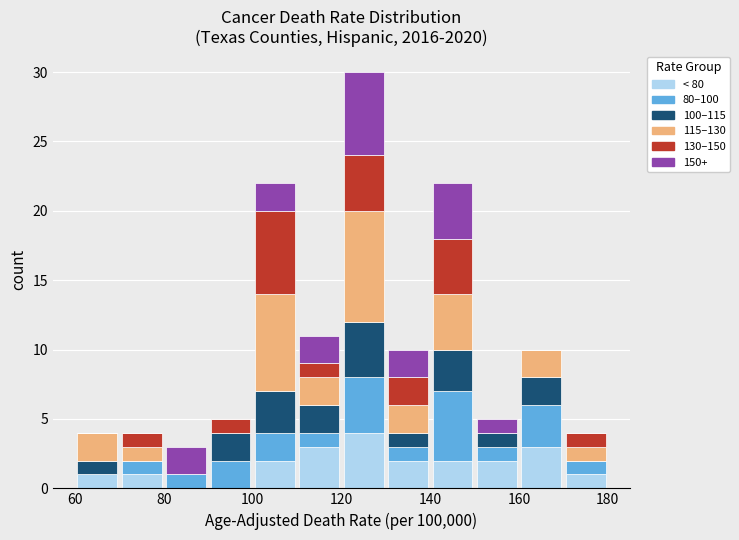

Which range on the x-axis has the tallest stacked bar (by total height)?

120 to 130